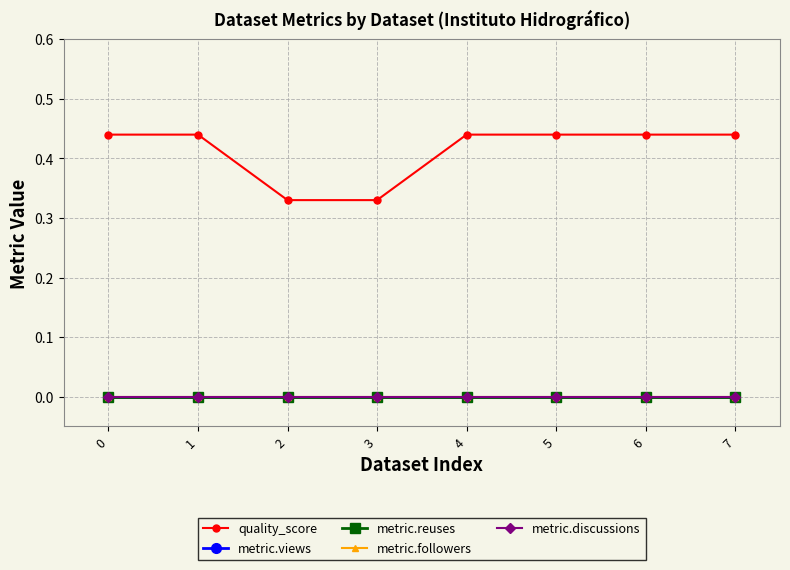

Is this an area chart (filled region under the line)?

No